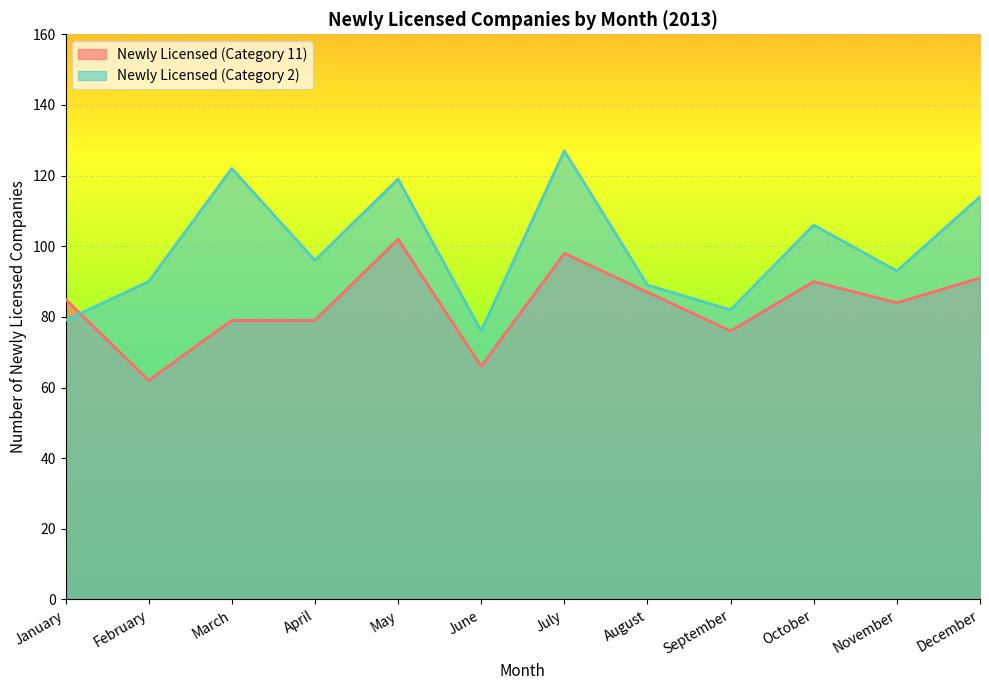

Reading left to right, what are all the values shown in this chart?

Newly Licensed (Category 11): 85	62	79	79	102	66	98	87	76	90	84	91
Newly Licensed (Category 2): 79	90	122	96	119	76	127	89	82	106	93	114